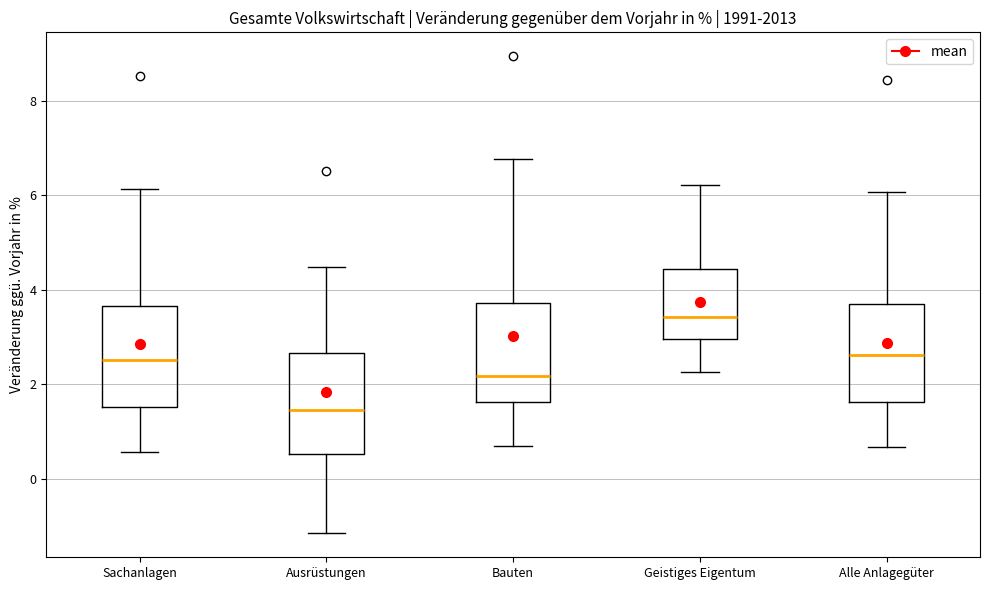

Which box has the highest median line?

Geistiges Eigentum